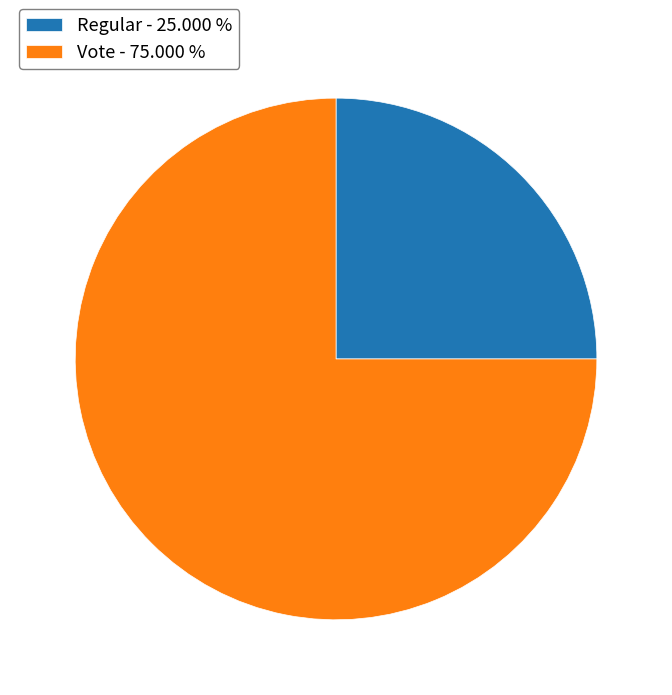

Which has a higher value, Regular or Vote?

Vote